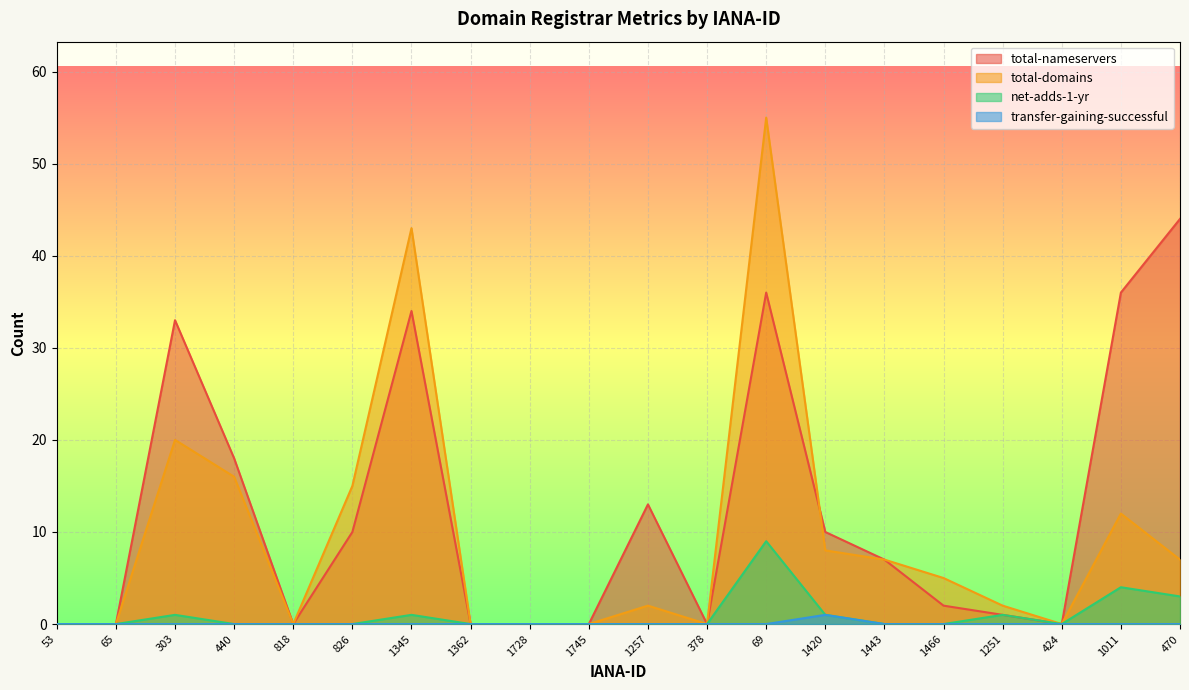

How many positive values does the total-domains series have?

12